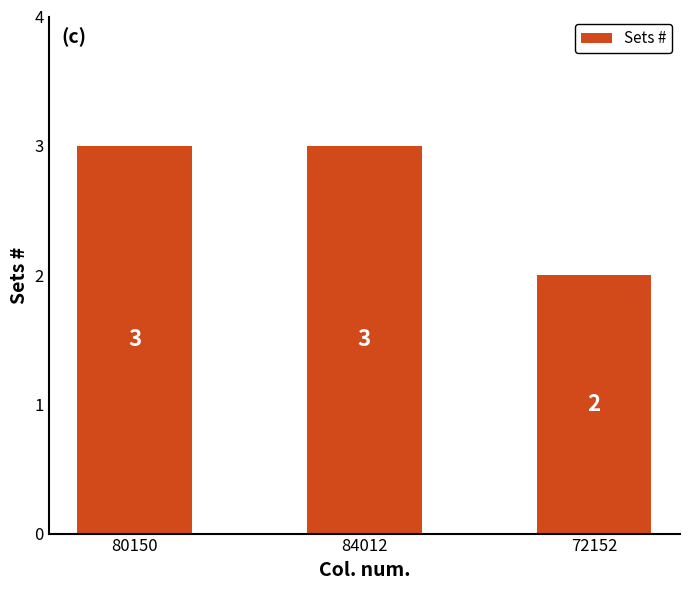

What is the ratio of the value at 84012 to the value at 80150?

1.0